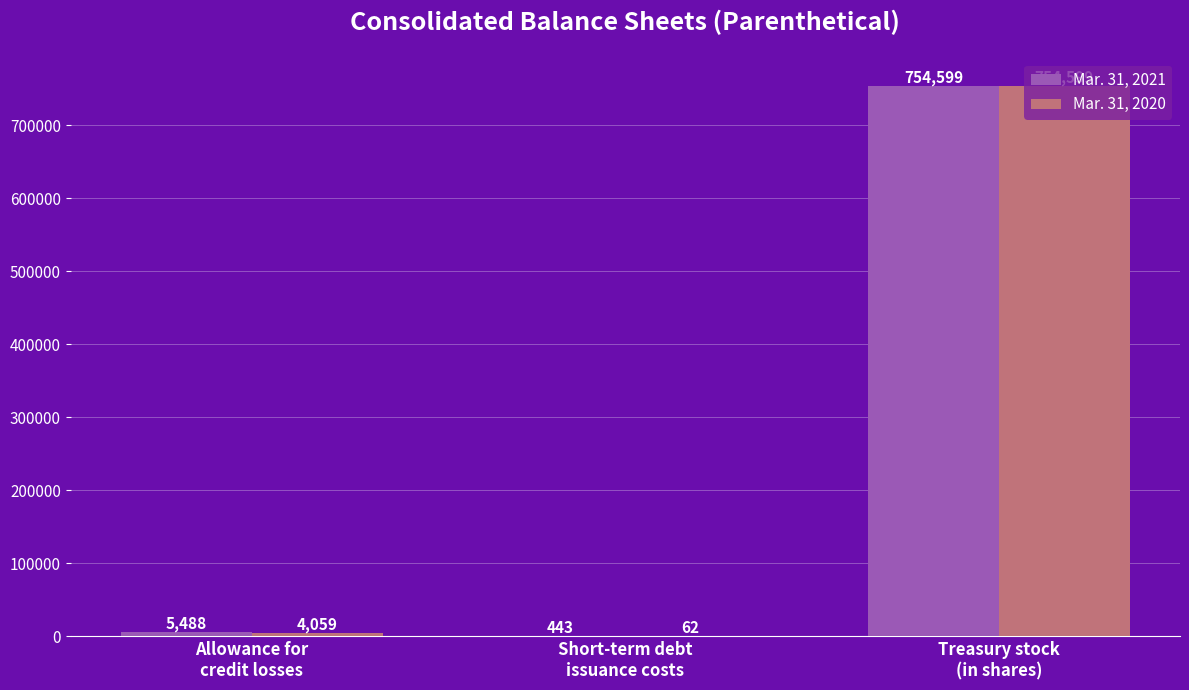

Which series has the largest total across all categories?

Mar. 31, 2021